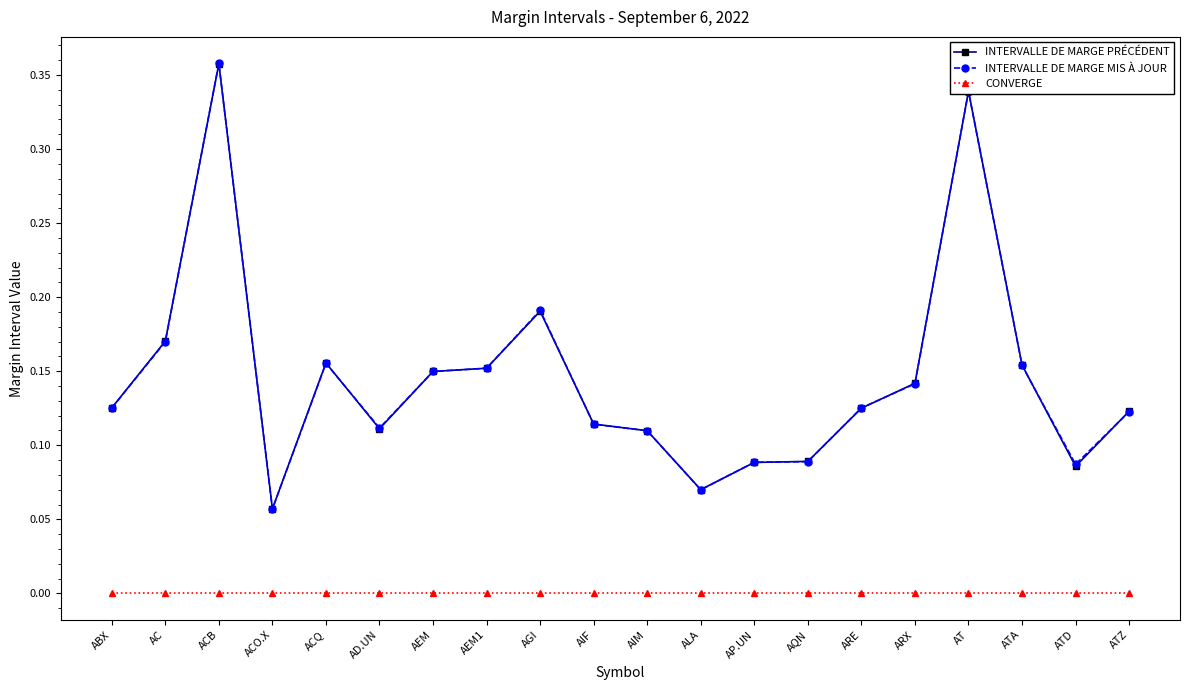

Which series ends up on top after the final intersection of INTERVALLE DE MARGE PRÉCÉDENT and INTERVALLE DE MARGE MIS À JOUR?

INTERVALLE DE MARGE PRÉCÉDENT